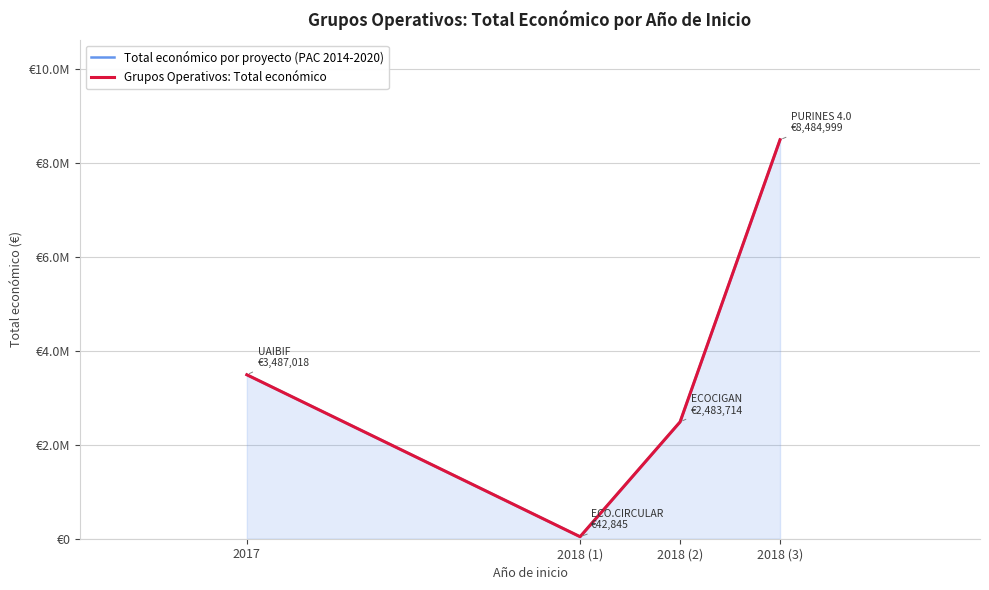

Is it true that Total económico por proyecto (PAC 2014-2020) equals 1118860 at 2018 (2)?

False